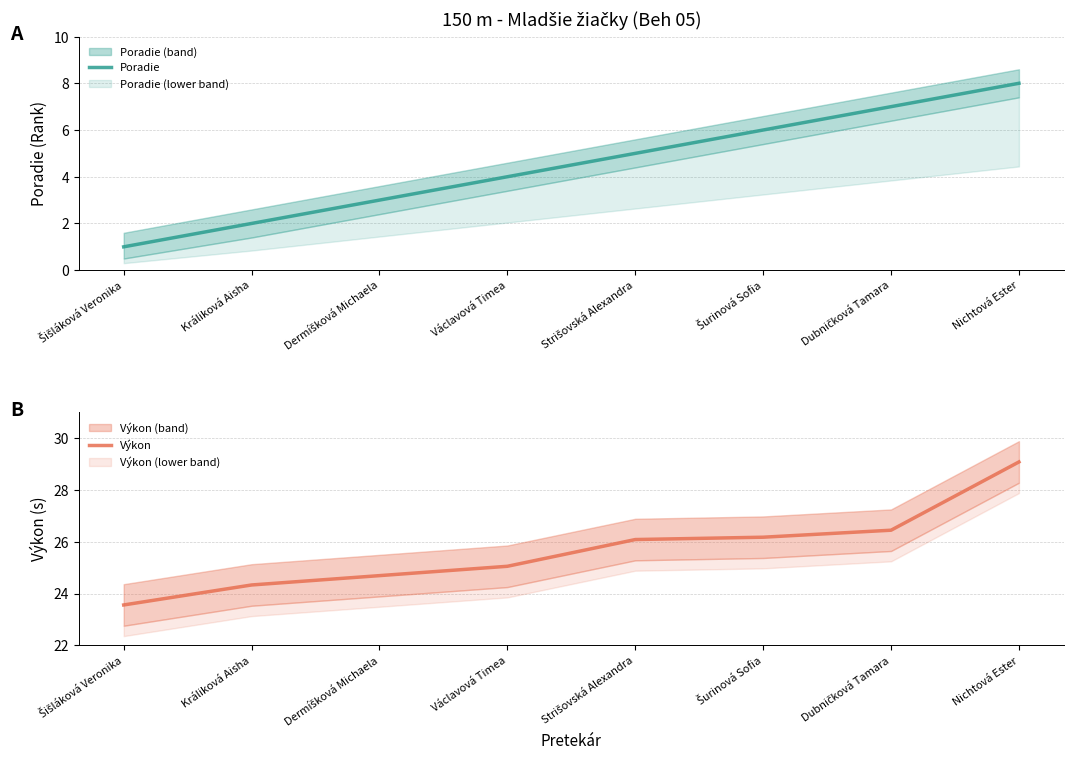

Reading right to left, what are all the values shown in this chart?

Poradie: 8.0	7.0	6.0	5.0	4.0	3.0	2.0	1.0
Výkon: 29.1	26.4	26.2	26.1	25.1	24.7	24.3	23.6